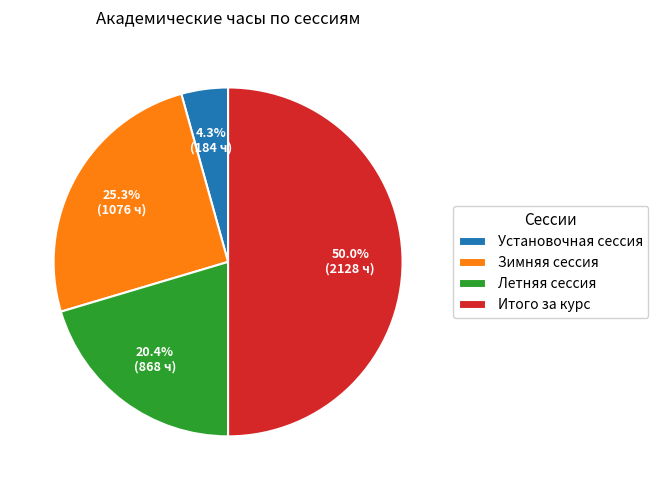

Which category has the biggest portion of the pie?

Итого за курс